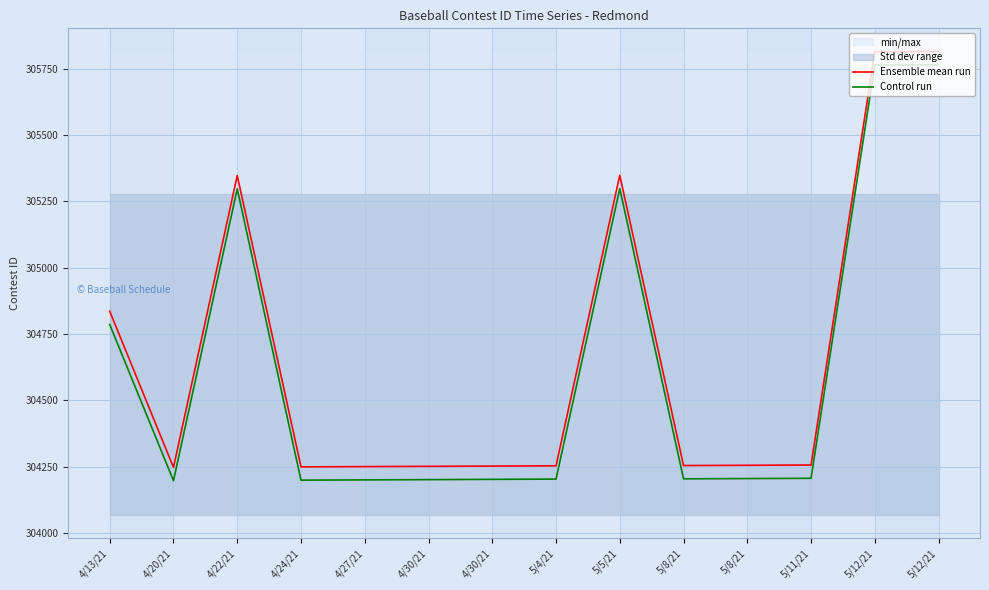

At how many categories does at least one series exceed 304352?

5